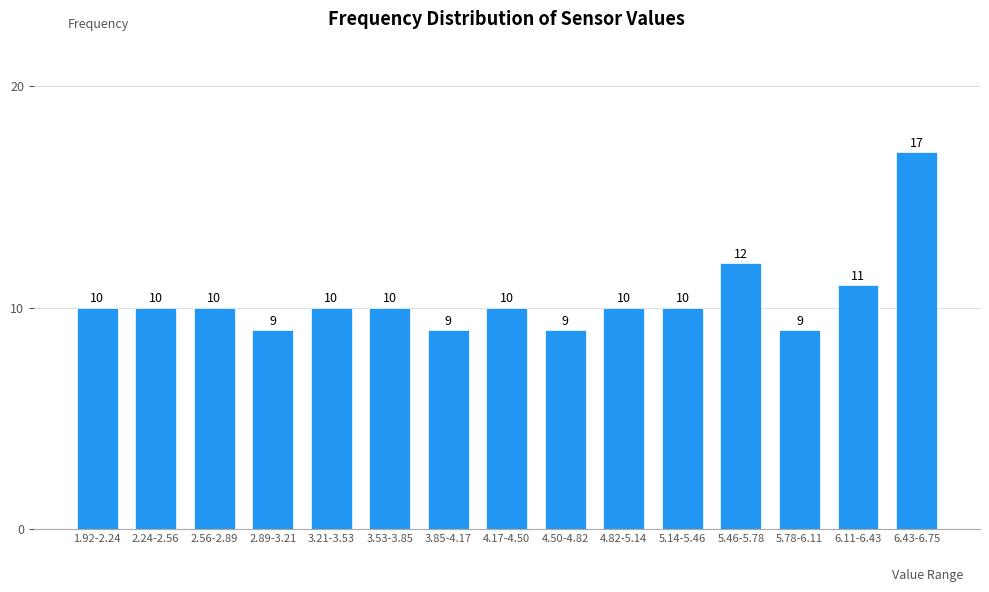

Reading left to right, what are all the values shown in this chart?

1.92-2.24=10	2.24-2.56=10	2.56-2.89=10	2.89-3.21=9	3.21-3.53=10	3.53-3.85=10	3.85-4.17=9	4.17-4.50=10	4.50-4.82=9	4.82-5.14=10	5.14-5.46=10	5.46-5.78=12	5.78-6.11=9	6.11-6.43=11	6.43-6.75=17